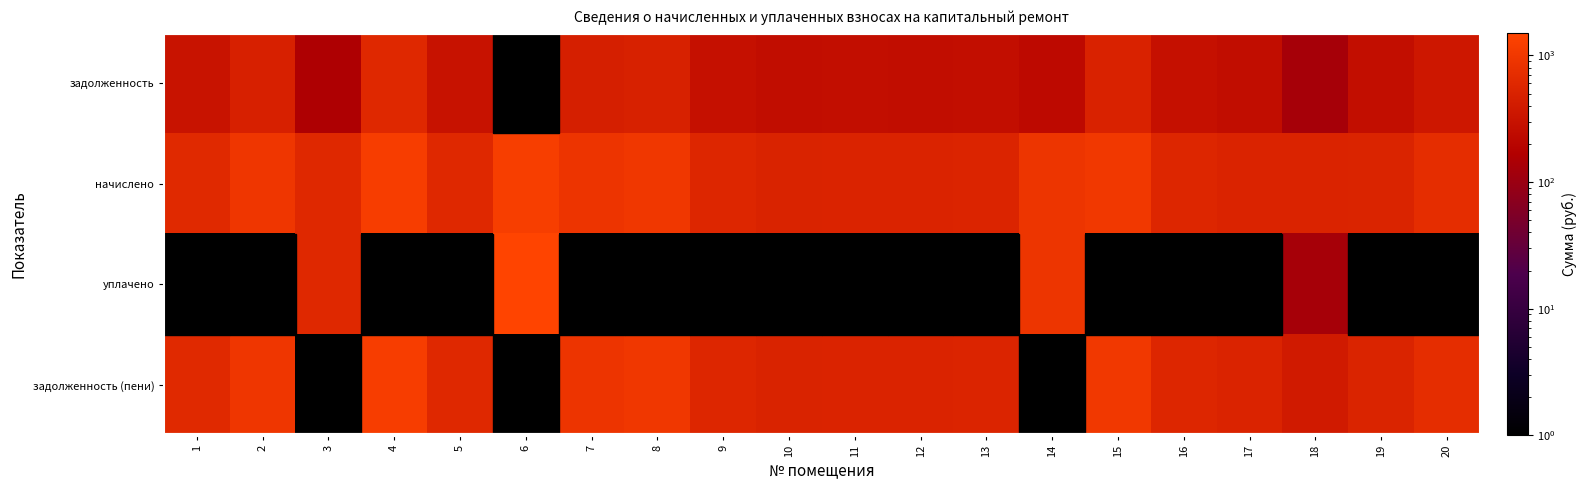

Reading left to right, what are all the values shown in this chart?

задолженность: 1=311.9	2=478.4	3=153.6	4=599.8	5=307.3	6=0.0	7=449.0	8=485.8	9=285.2	10=257.7	11=261.3	12=260.4	13=266.8	14=226.3	15=504.2	16=285.2	17=260.4	18=130.2	19=263.1	20=357.9
начислено: 1=623.8	2=956.8	3=614.6	4=1199.6	5=614.6	6=1210.7	7=897.9	8=971.5	9=570.4	10=515.4	11=522.6	12=520.7	13=533.6	14=905.3	15=1008.3	16=570.4	17=520.7	18=520.7	19=526.2	20=715.8
уплачено: 1=0.0	2=0.0	3=614.6	4=0.0	5=0.0	6=1513.4	7=0.0	8=0.0	9=0.0	10=0.0	11=0.0	12=0.0	13=0.0	14=905.3	15=0.0	16=0.0	17=0.0	18=130.2	19=0.0	20=0.0
задолженность (пени): 1=623.8	2=956.8	3=0.0	4=1199.6	5=614.6	6=0.0	7=897.9	8=971.5	9=570.4	10=515.4	11=522.6	12=520.7	13=533.6	14=0.0	15=1008.3	16=570.4	17=520.7	18=390.5	19=526.2	20=715.8